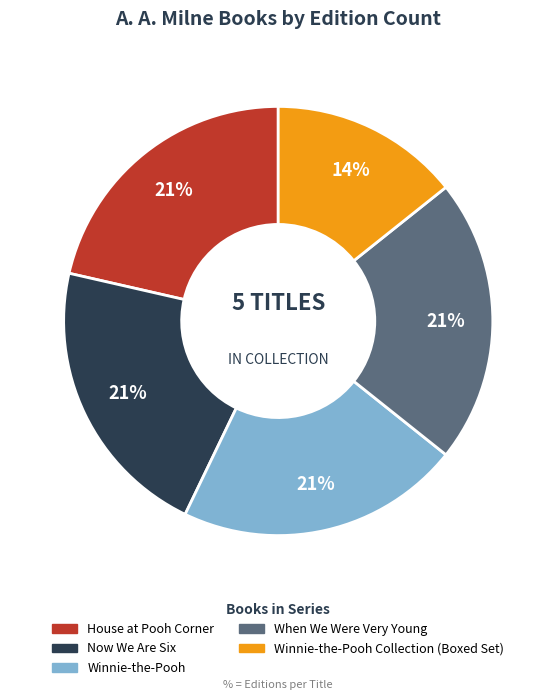

How many slices are in this pie chart?

5